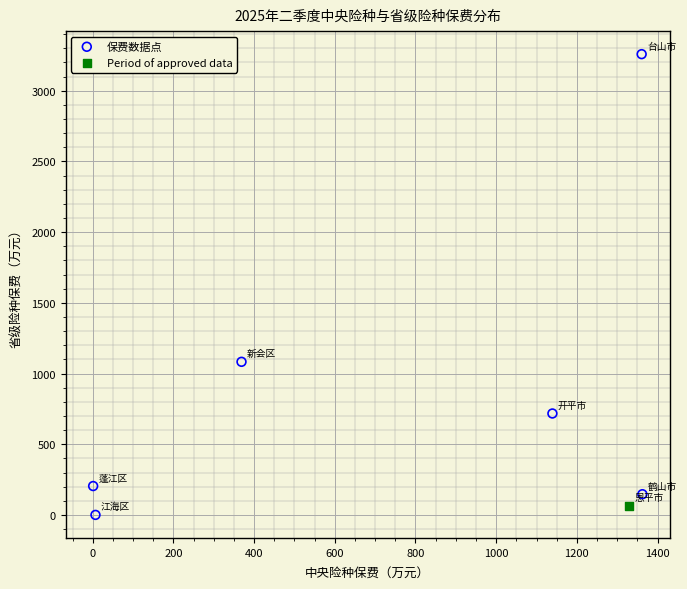

What are all the series names shown in the legend?

保费数据点, Period of approved data